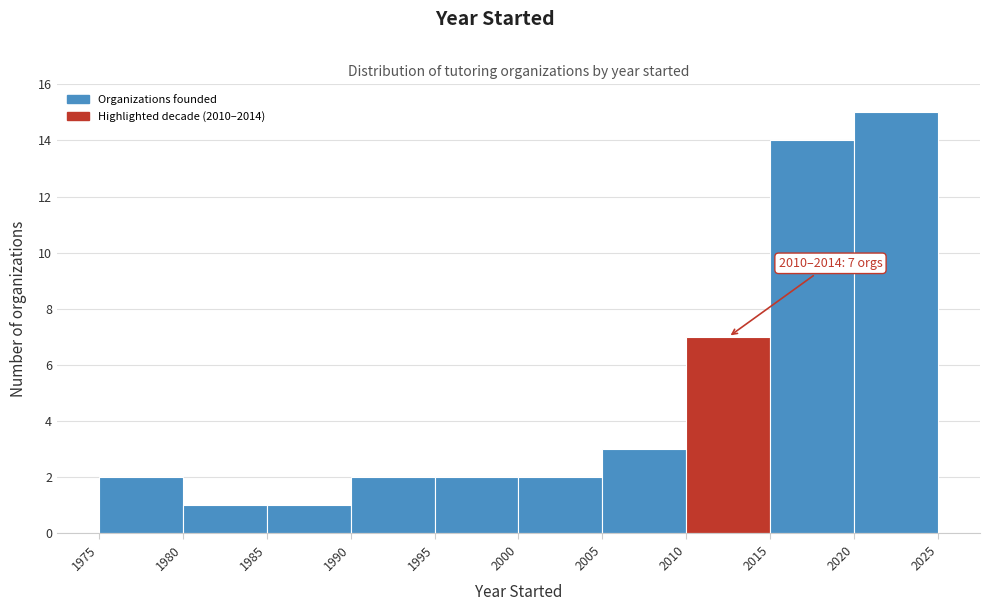

Over which range of the x-axis is the bar tallest?

2020 to 2025